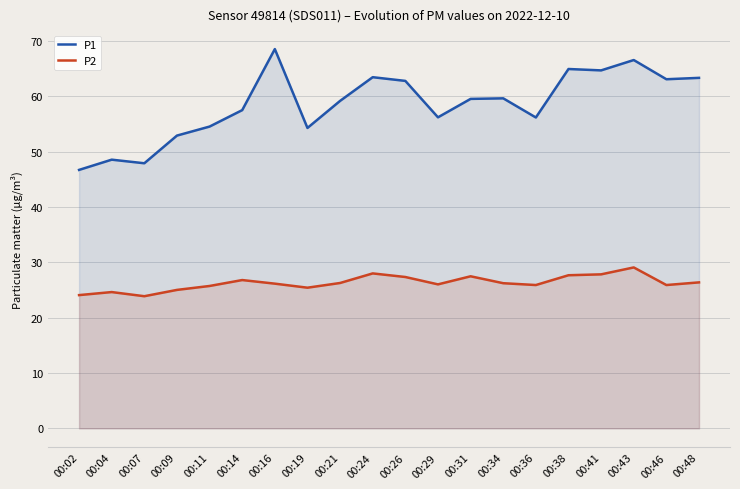

True or false: P1 and P2 intersect in this chart.

False